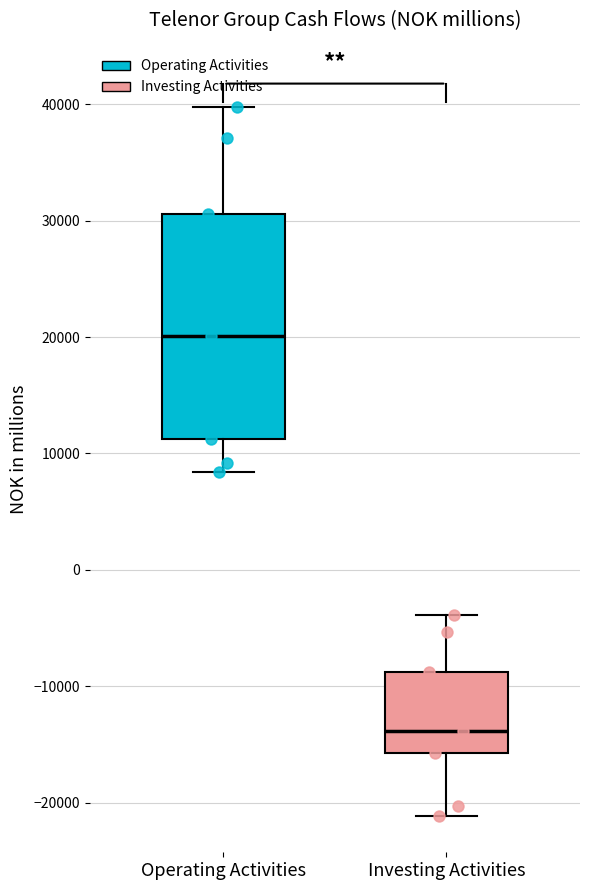

Reading left to right, transcribe this box plot: for each box, give where its median line is, the range the box spans, and where its two whiskers end, as read against the y-axis. The values are not printed on the chart, so give them approximately, as read against the axis.

Operating Activities: median 20000, box 11000 to 31000, whiskers 8000 to 40000
Investing Activities: median -14000, box -16000 to -9000, whiskers -21000 to -4000